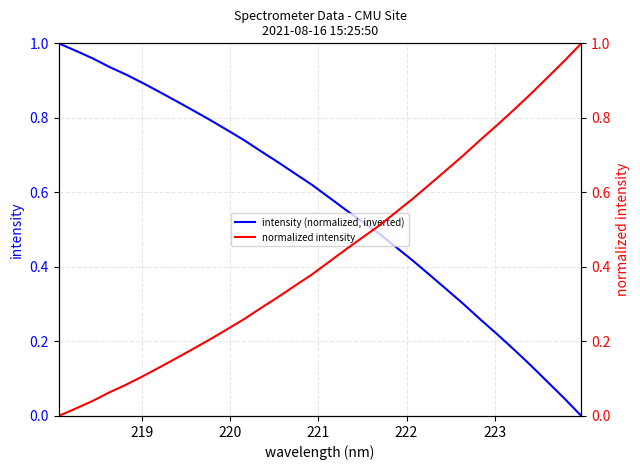

How many intersections are there between intensity (normalized, inverted) and normalized intensity?

1